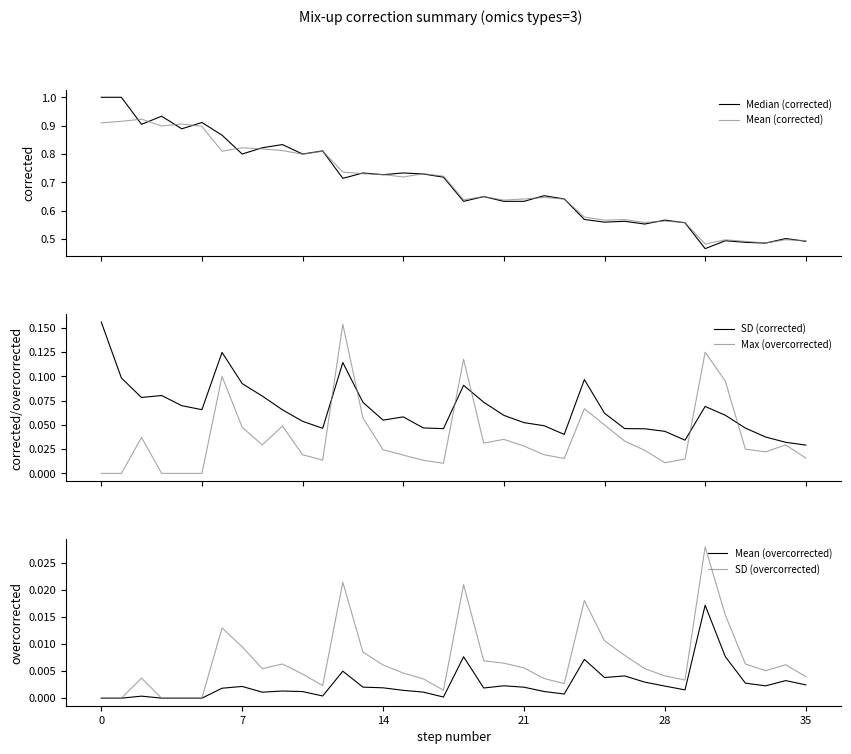

How many distinct data groups are displayed?

6